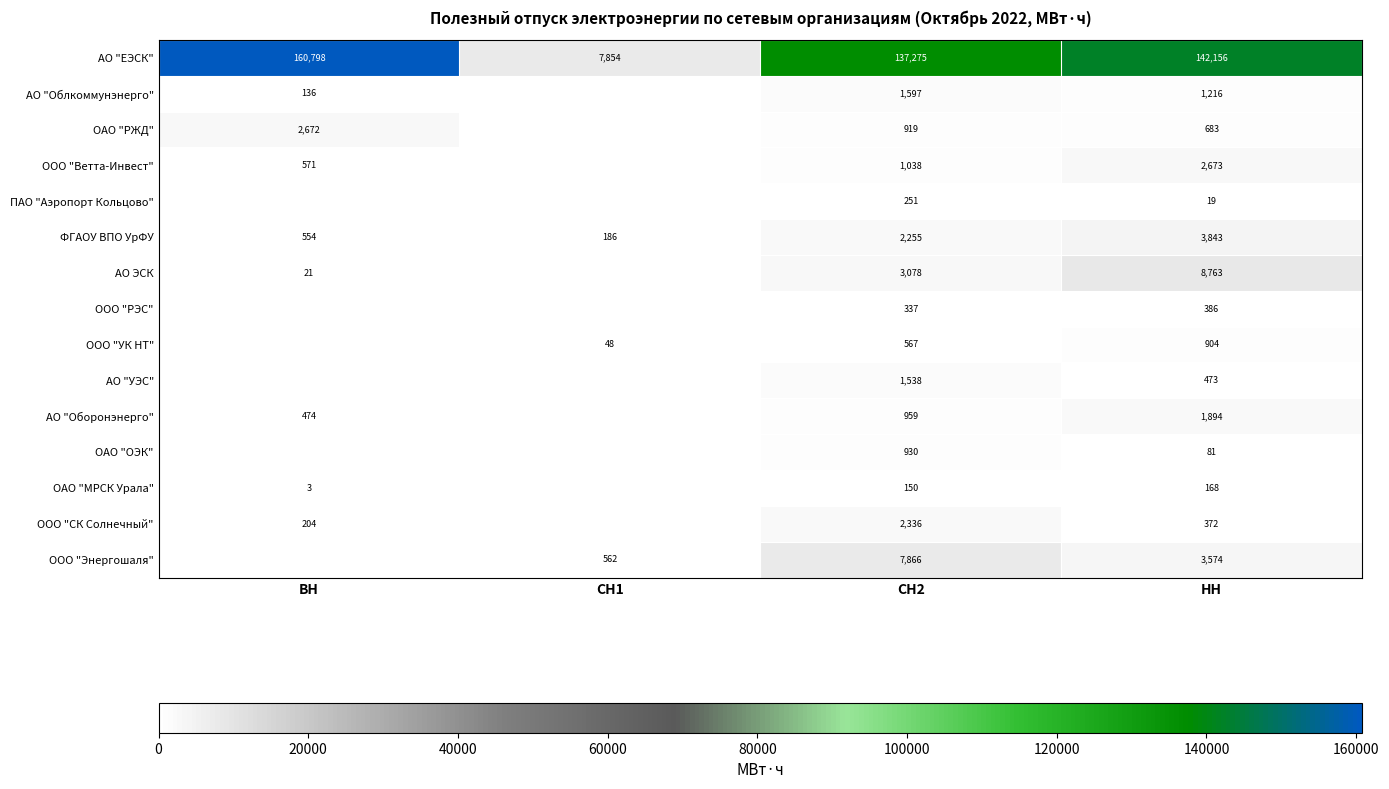

Rank the series at НН from lowest to highest value.

ПАО "Аэропорт Кольцово", ОАО "ОЭК", ОАО "МРСК Урала", ООО "СК Солнечный", ООО "РЭС", АО "УЭС", ОАО "РЖД", ООО "УК НТ", АО "Облкоммунэнерго", АО "Оборонэнерго", ООО "Ветта-Инвест", ООО "Энергошаля", ФГАОУ ВПО УрФУ, АО ЭСК, АО "ЕЭСК"